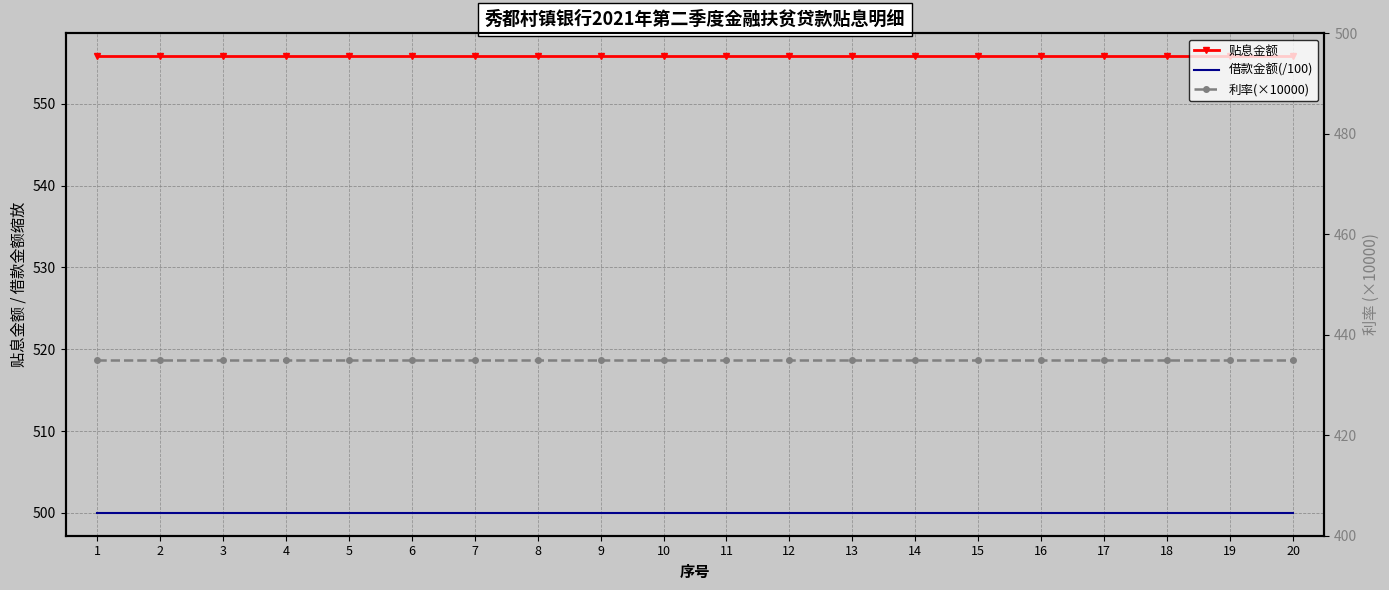

What is the value of the 借款金额(/100) point at the 19th from the left?

500.0